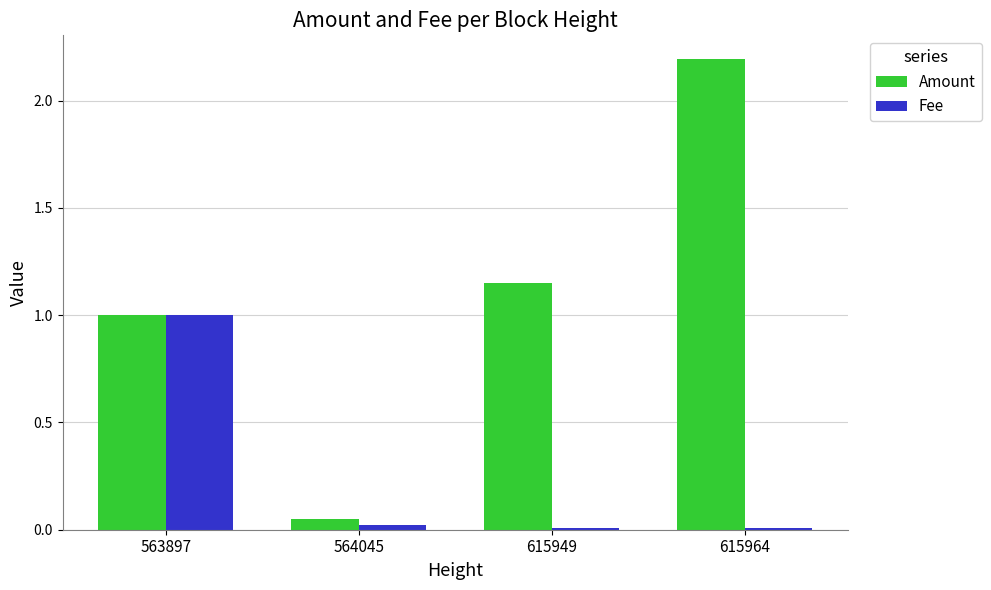

What is the difference between the maximum and minimum values in the Amount series?

2.1